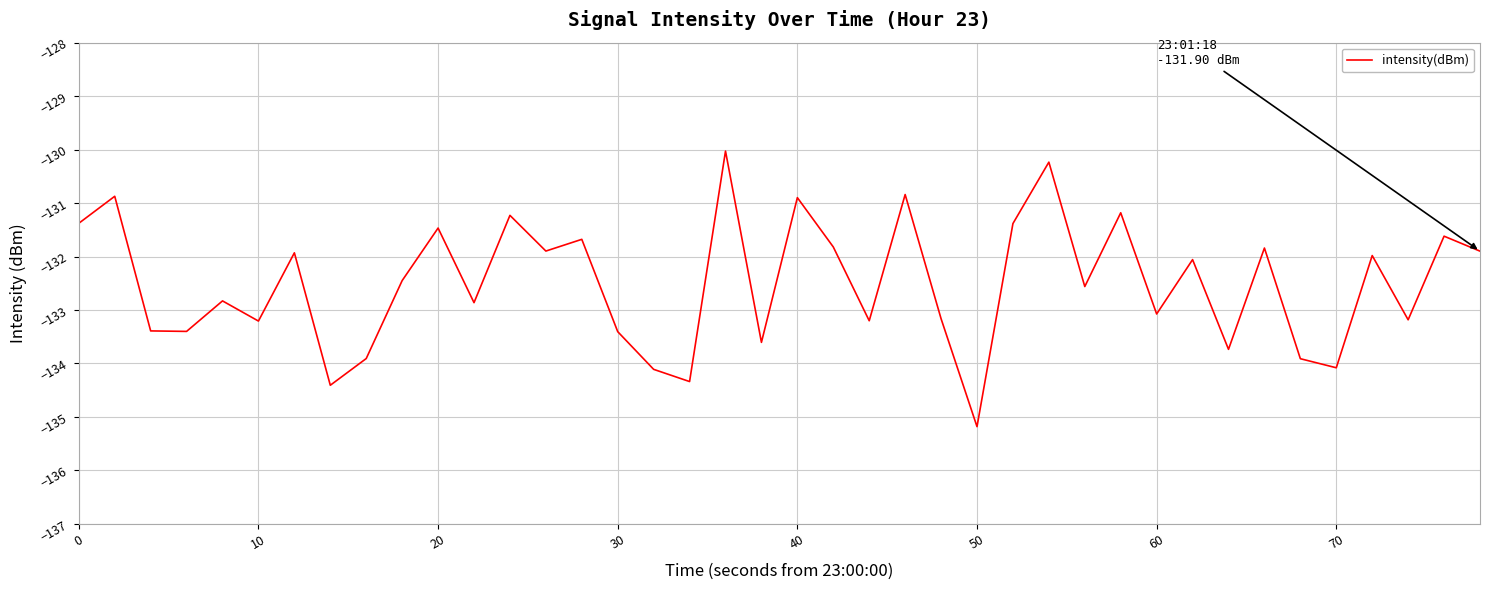

What is the difference between the maximum and minimum values?

5.2